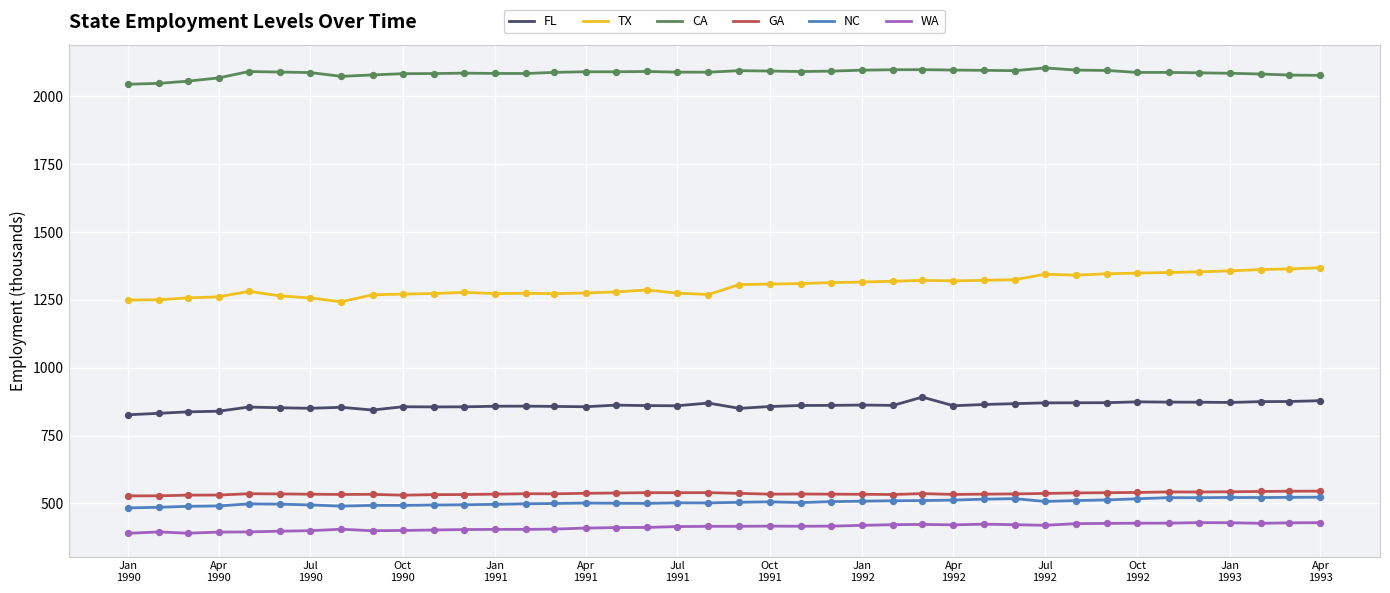

At how many categories does at least one series exceed 1553?

40